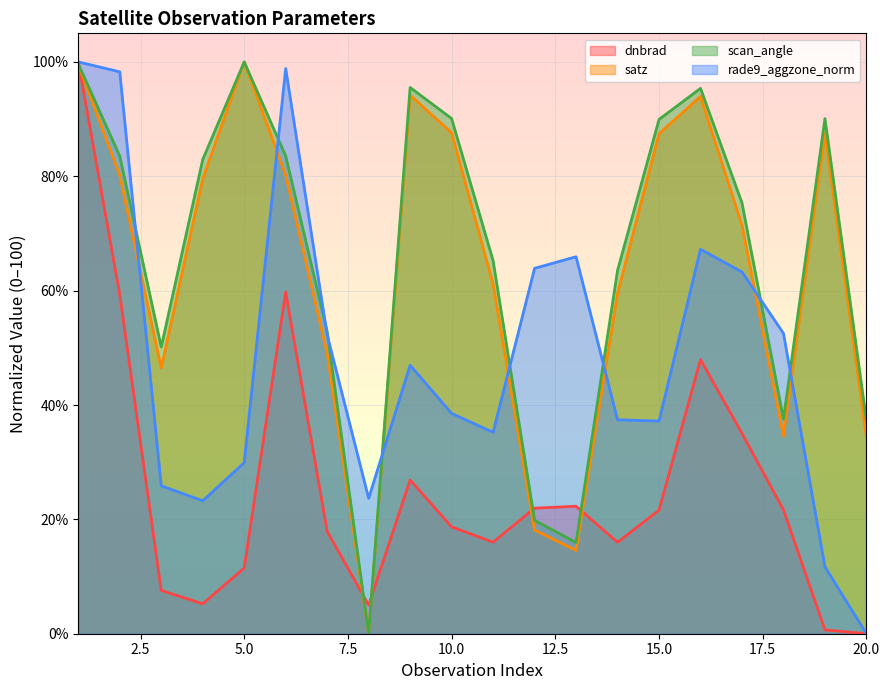

At which category is the sum across all series the highest?

1